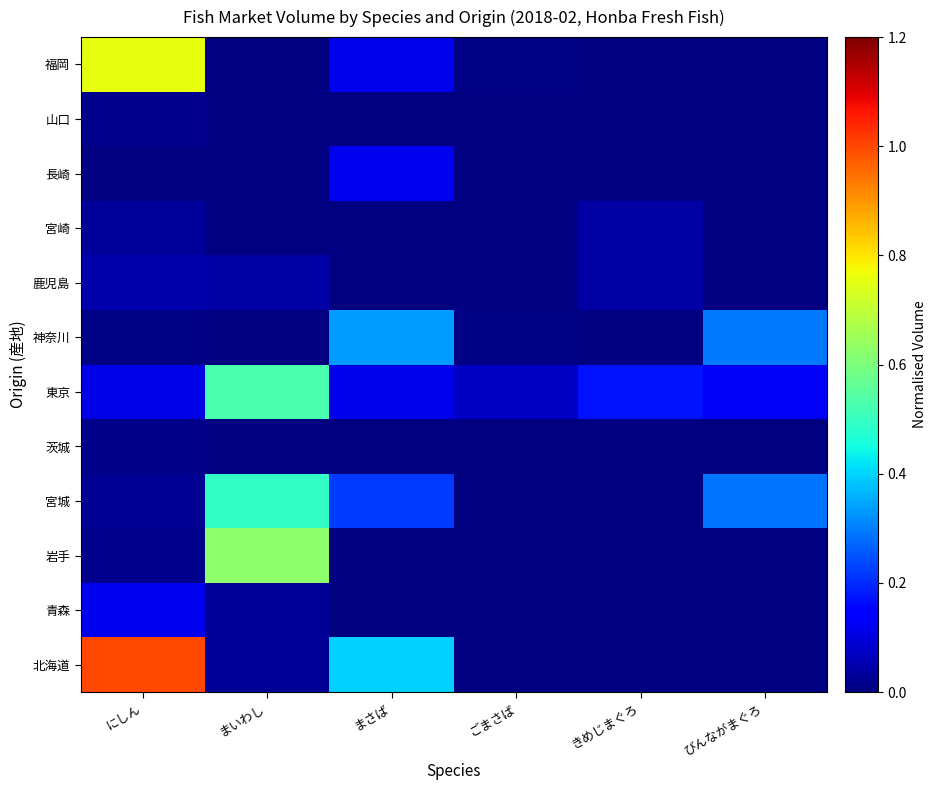

Which category has the highest value across all series?

にしん